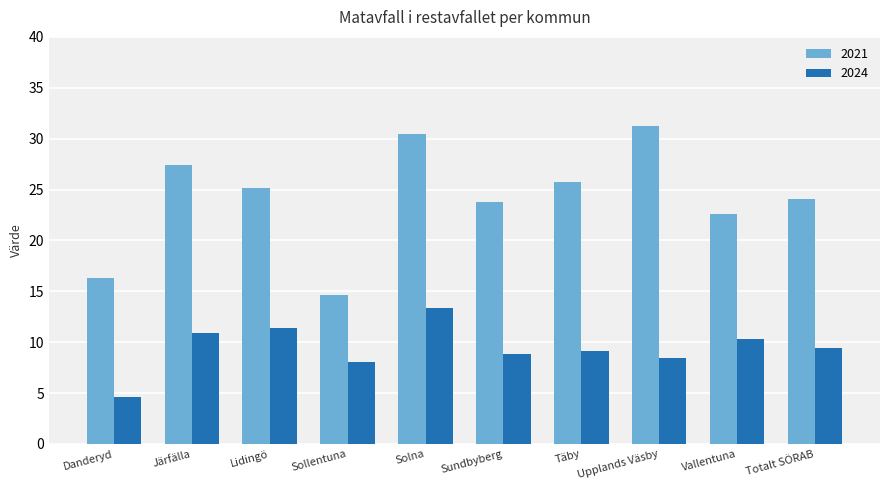

Reading left to right, list all the values displayed in this chart.

2021: Danderyd=16.3	Järfälla=27.4	Lidingö=25.2	Sollentuna=14.6	Solna=30.5	Sundbyberg=23.8	Täby=25.7	Upplands Väsby=31.2	Vallentuna=22.6	Totalt SÖRAB=24.1
2024: Danderyd=4.6	Järfälla=10.9	Lidingö=11.4	Sollentuna=8.1	Solna=13.4	Sundbyberg=8.8	Täby=9.1	Upplands Väsby=8.4	Vallentuna=10.3	Totalt SÖRAB=9.4